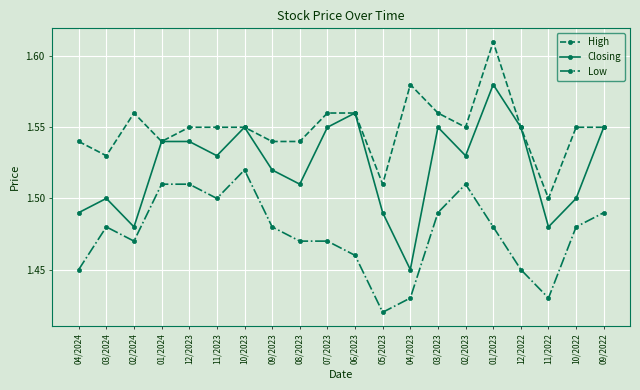

Count the Closing values in the range 1 to 2.

20